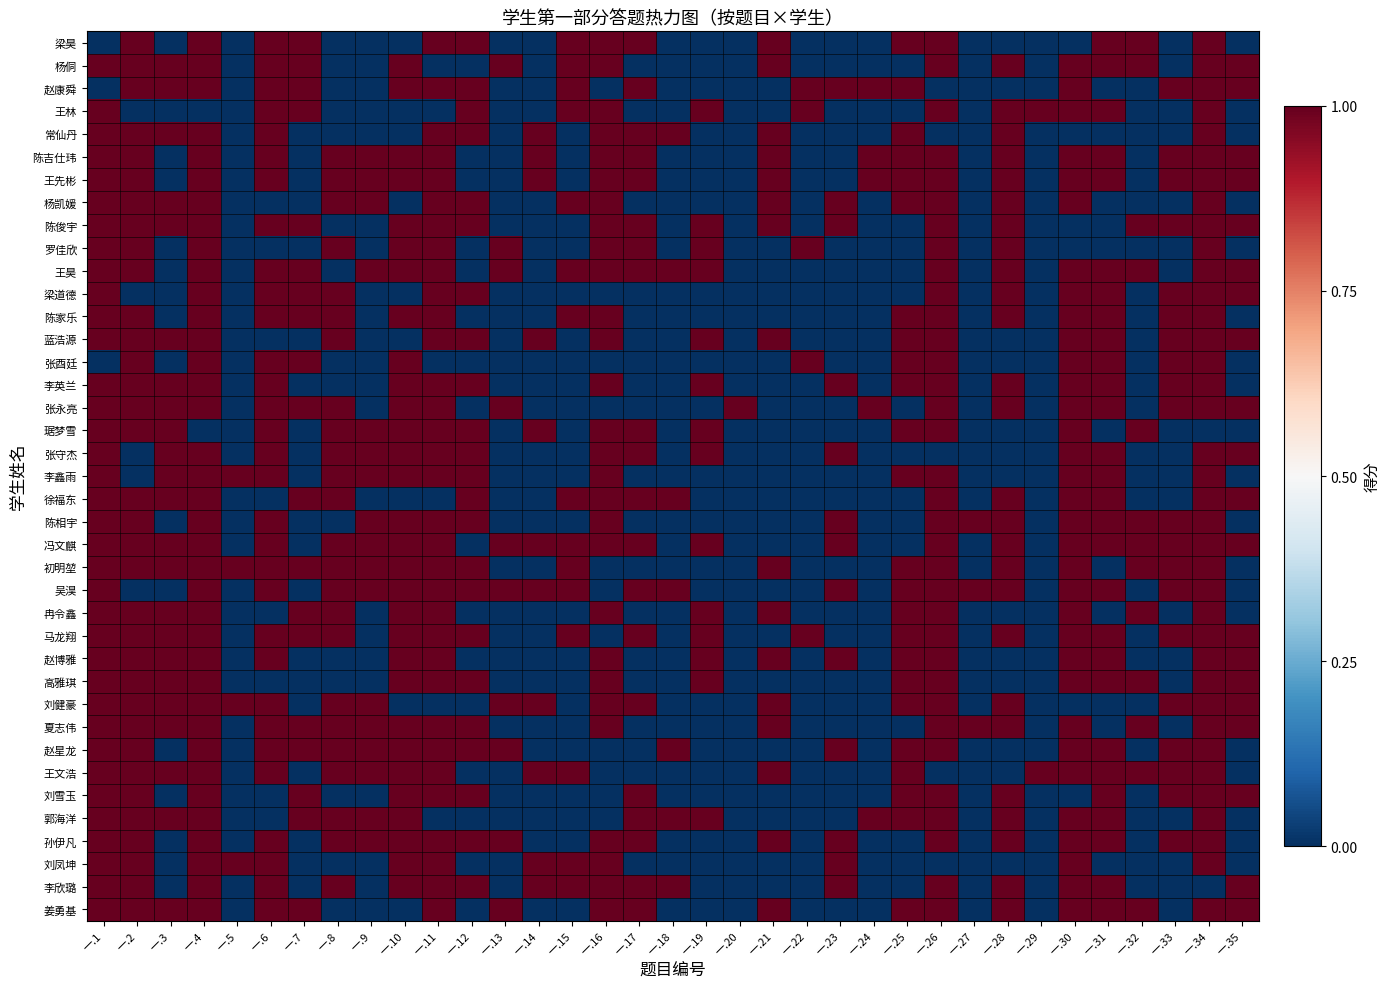

Which series has the largest range (max minus min)?

梁昊